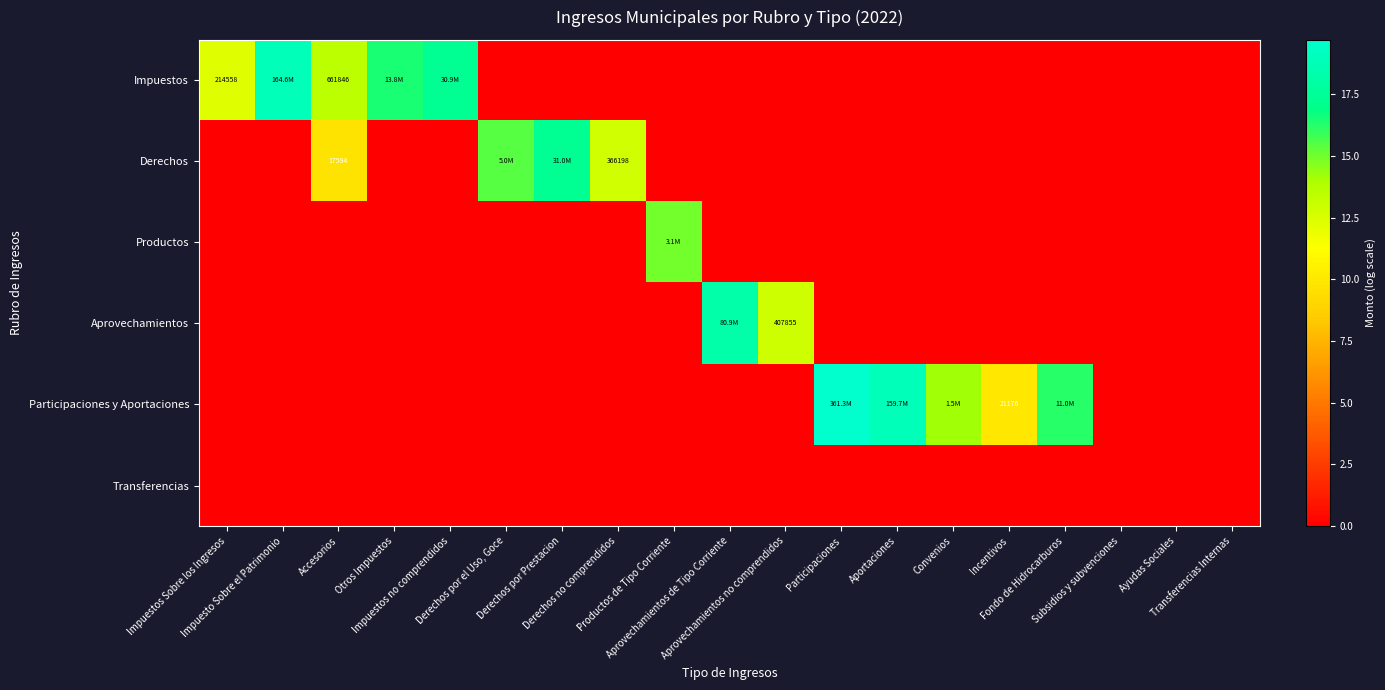

At which label is Aprovechamientos closest to 9?

Aprovechamientos no comprendidos